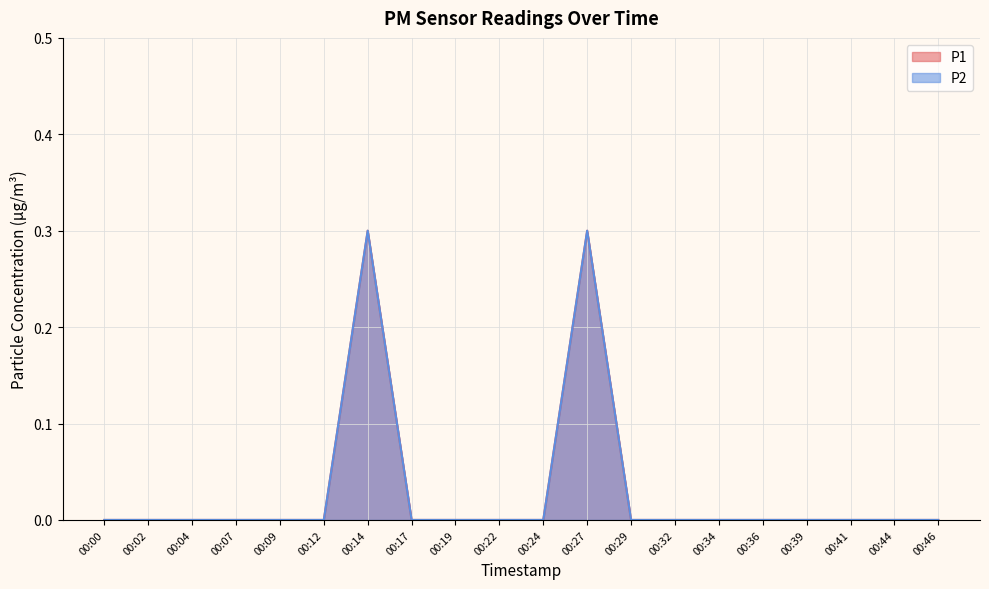

Is it true that P1 equals 0.0 at 00:00?

True